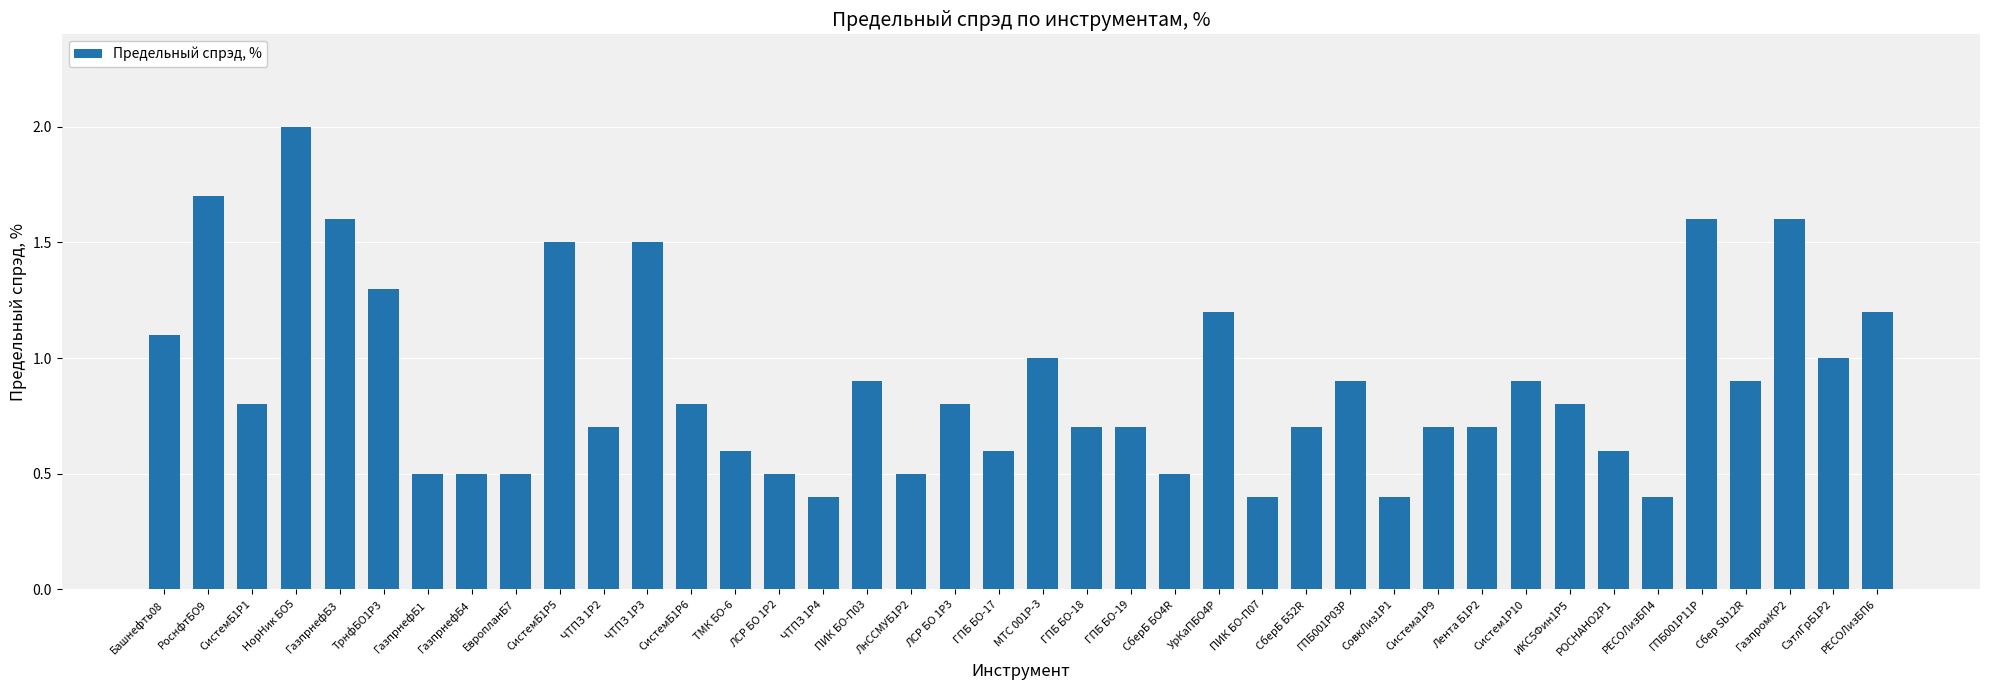

Between РоснфтБО9 and РЕСОЛизБП4, which is larger?

РоснфтБО9